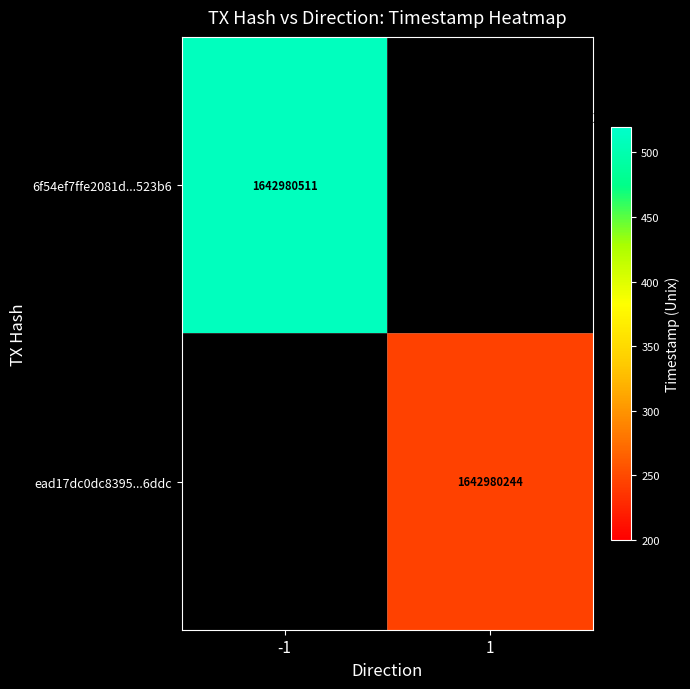

How many values in the 6f54ef7ffe2081d493b5579311d16c308c523b6 series are below 1642980511?

1